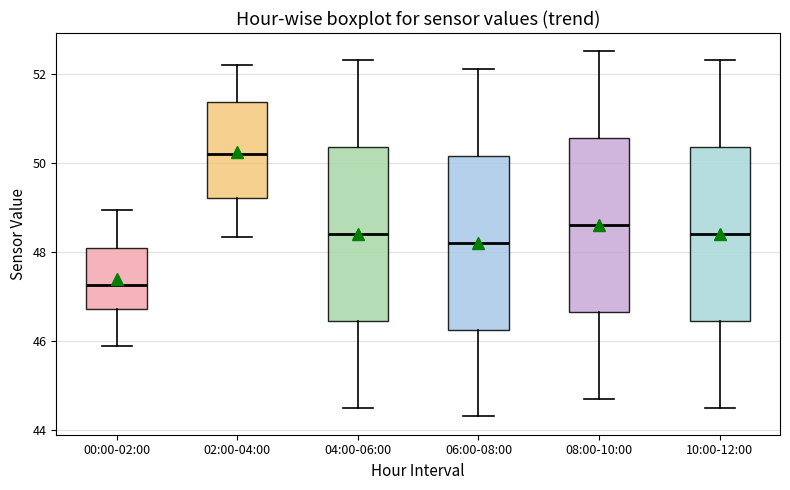

Which box has the highest median line?

02:00-04:00